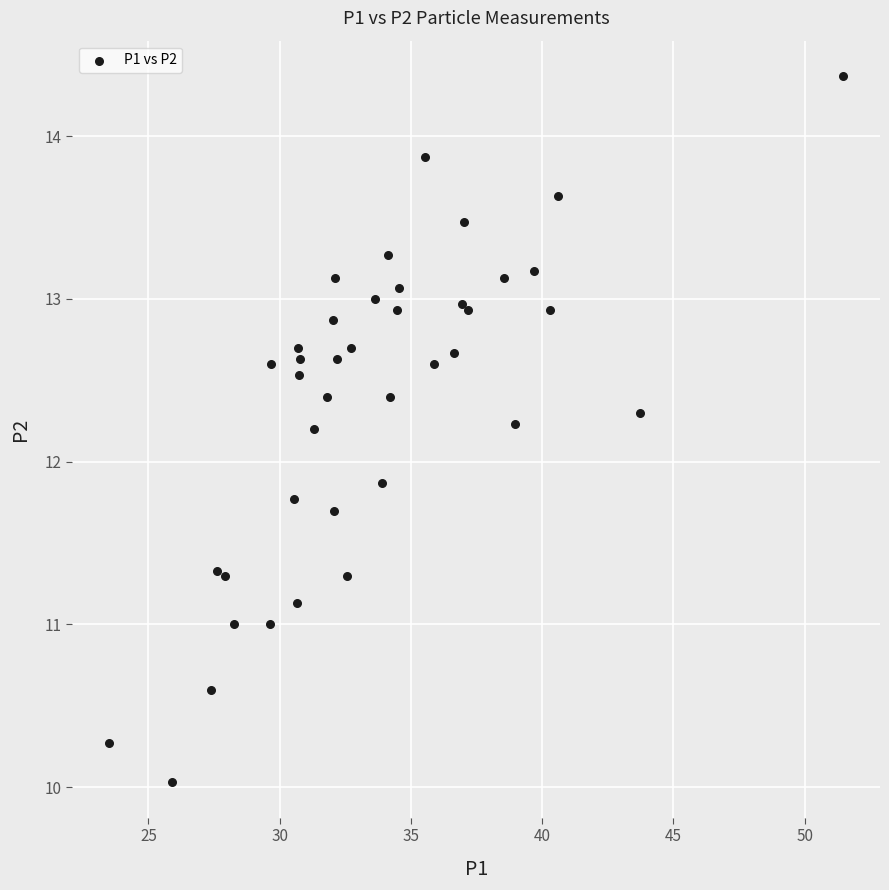

What Y value in the scatter plot is closest to 12?

11.9